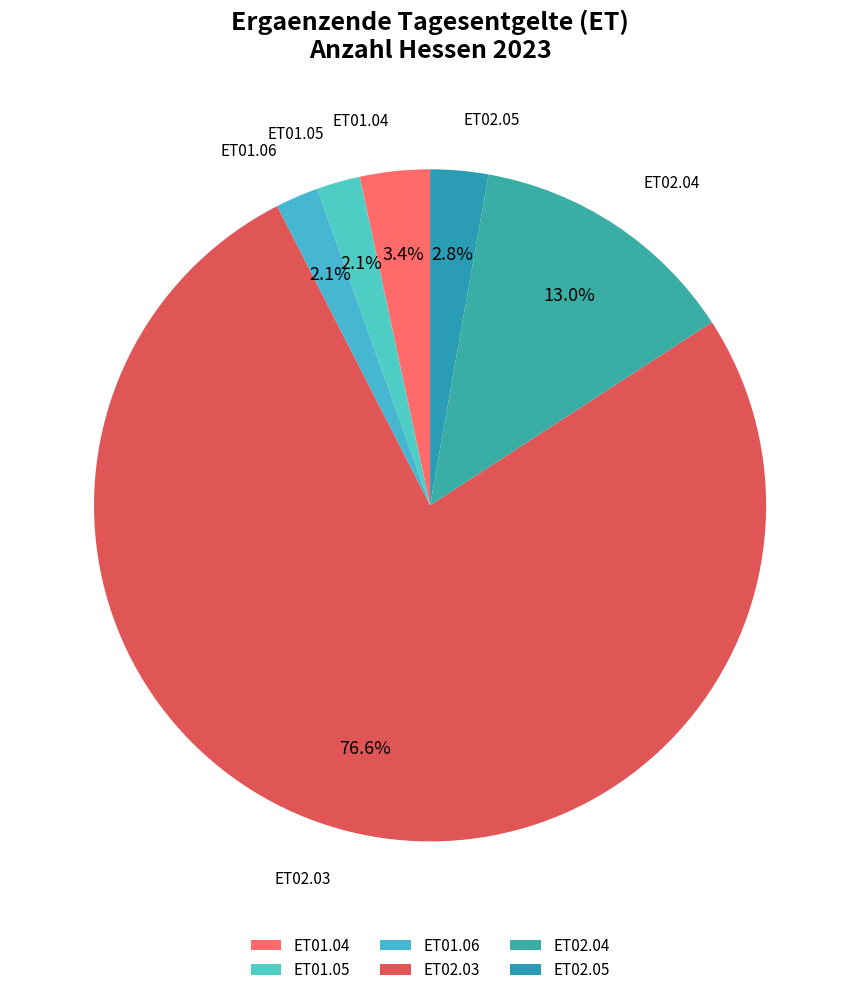

Is there a majority slice in this chart?

Yes